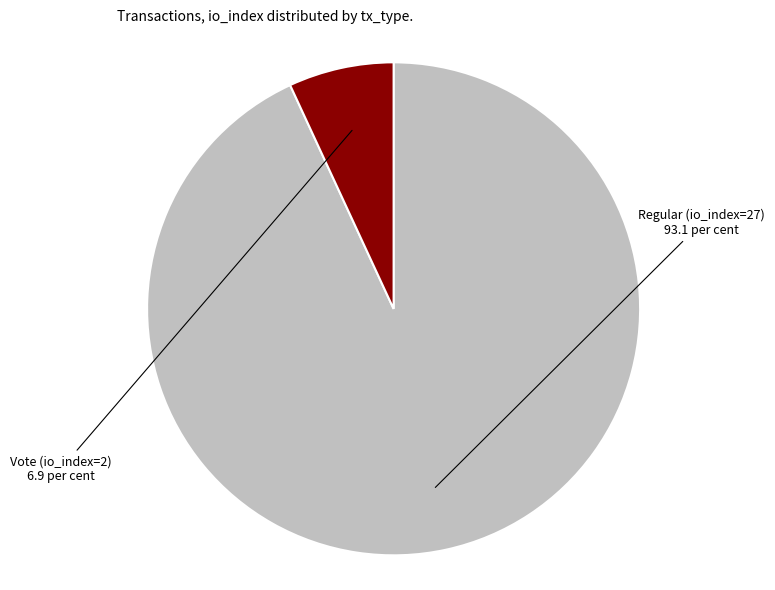

Which has a higher value, Regular (io_index=27) or Vote (io_index=2)?

Regular (io_index=27)